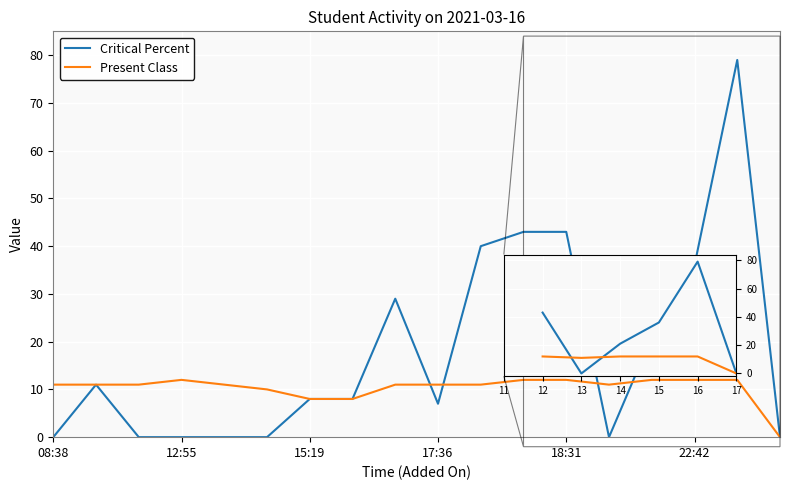

Rank the series by their maximum value, from lowest to highest.

Present Class, Critical Percent